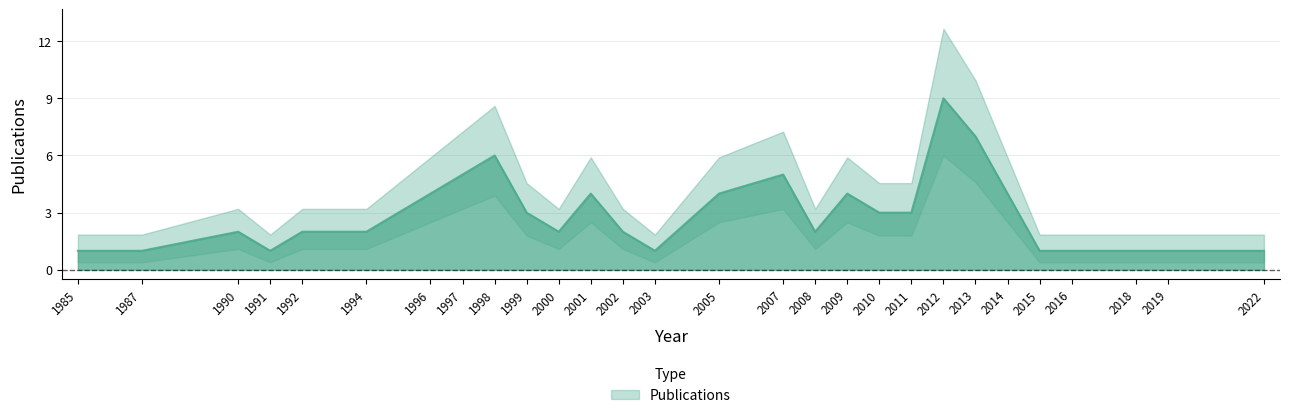

List the labels in order of value, largest first.

2012, 2013, 1998, 1997, 2007, 1996, 2001, 2005, 2009, 2014, 1999, 2010, 2011, 1990, 1992, 1994, 2000, 2002, 2008, 1985, 1987, 1991, 2003, 2015, 2016, 2018, 2019, 2022